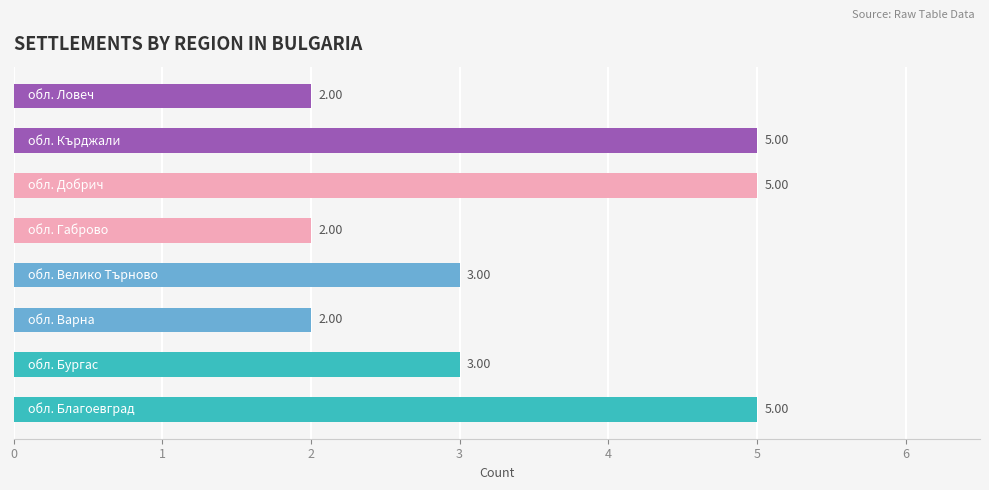

What is the difference between the second highest and second lowest values?

3